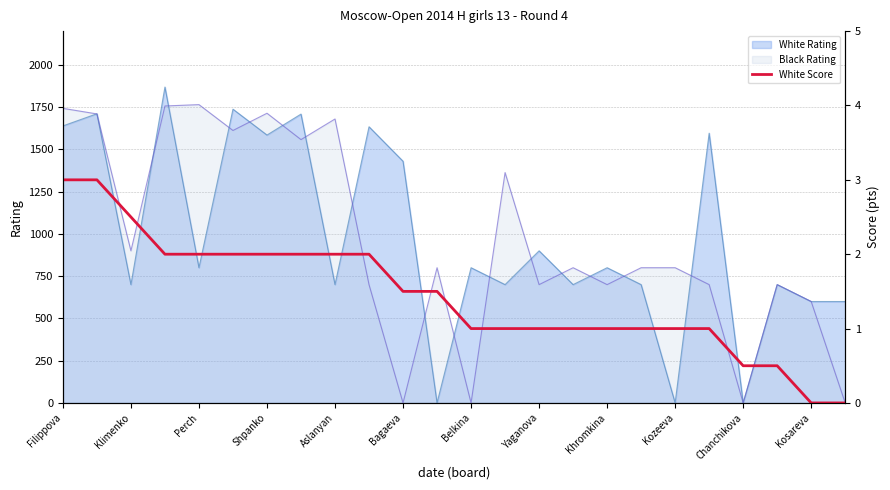

At which label is White Rating closest to 934?

Yaganova